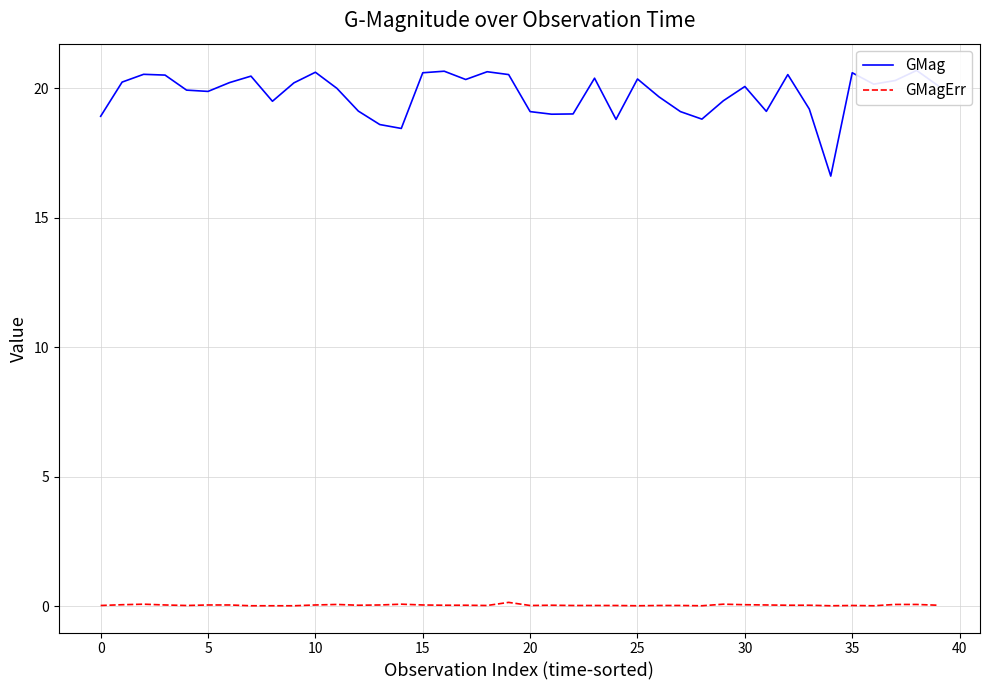

Where is GMag nearest to the value 18?

14